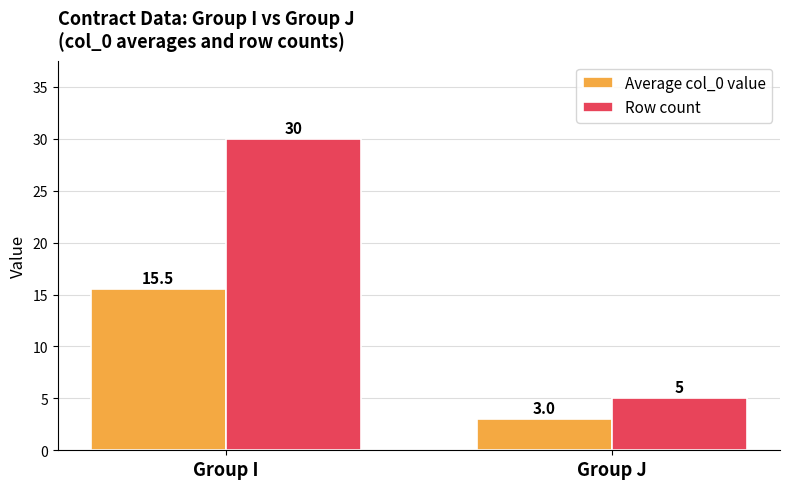

Which category has the lowest value across all series?

Group J